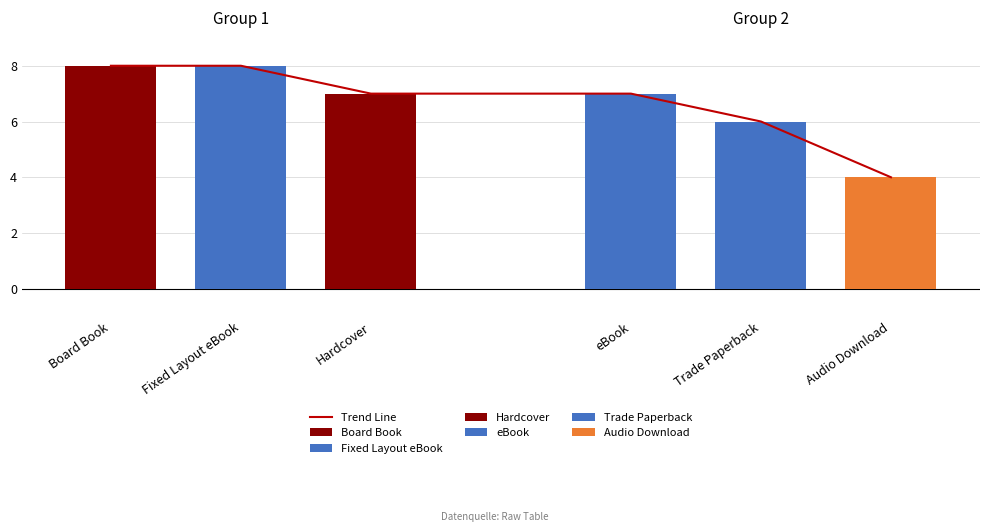

Does the chart contain any negative values?

No